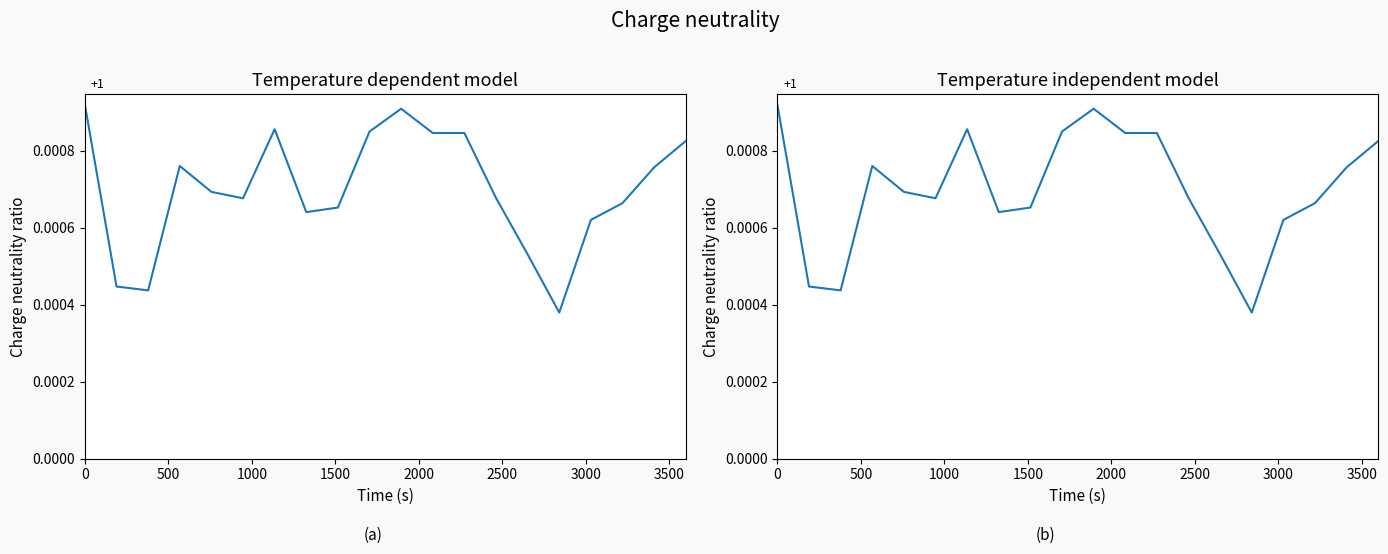

How many points are lower than both their immediate neighbors (excluding endpoints)?

4